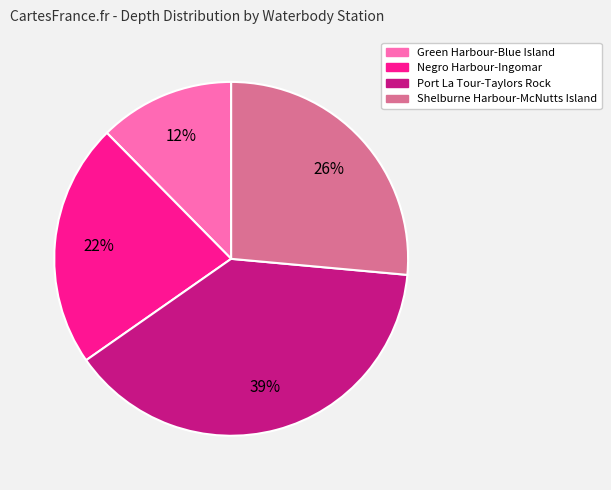

Is there any slice that represents more than half of the pie?

No